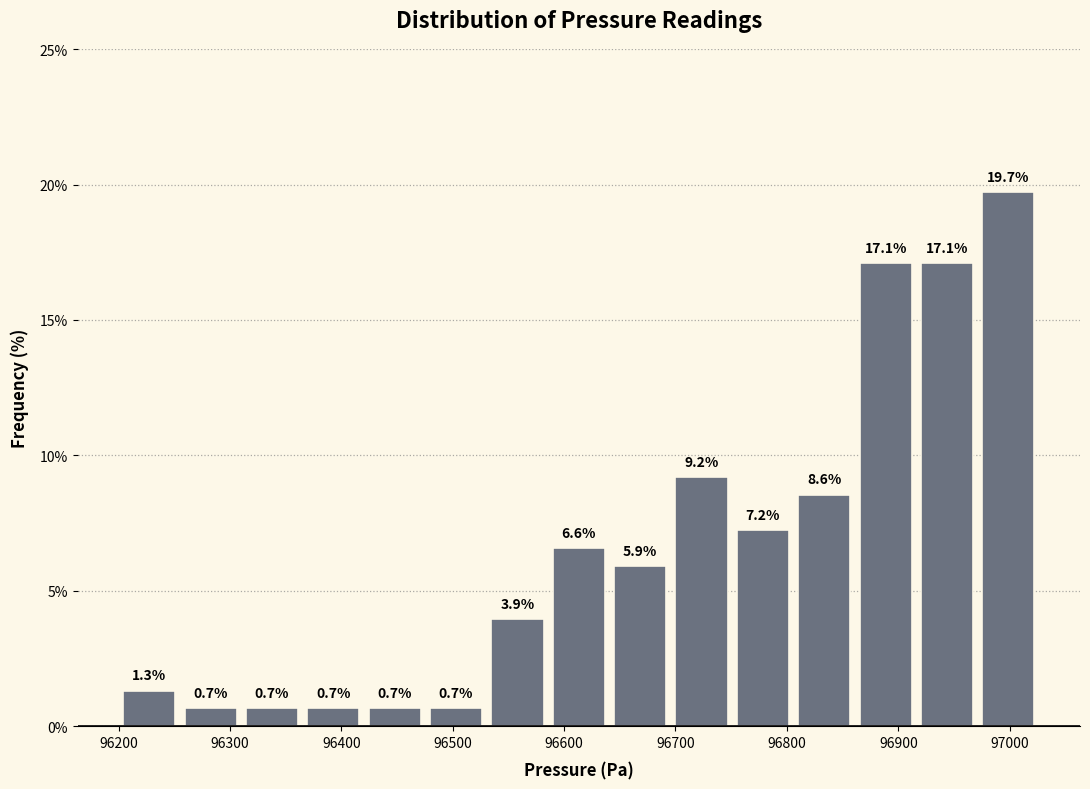

Reading left to right, list every bar in this chart as the range it spans on the x-axis followed by its height. The bar edges are not printed on the chart, so give them approximately, as read against the axis.

96200 to 96260: 1.3
96260 to 96310: 0.7
96310 to 96370: 0.7
96370 to 96420: 0.7
96420 to 96480: 0.7
96480 to 96530: 0.7
96530 to 96590: 3.9
96590 to 96640: 6.6
96640 to 96700: 5.9
96700 to 96750: 9.2
96750 to 96810: 7.2
96810 to 96860: 8.6
96860 to 96920: 17.1
96920 to 96970: 17.1
96970 to 97030: 19.7